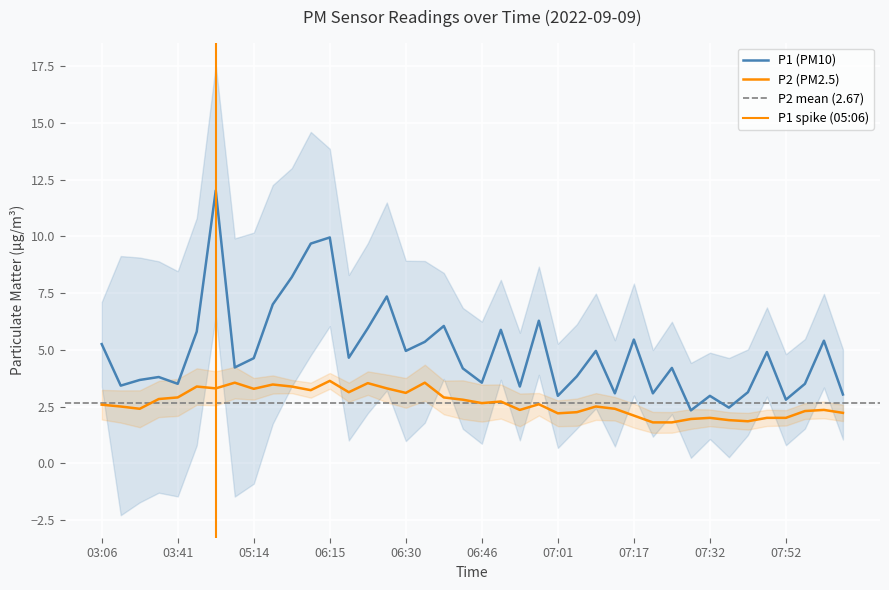

What is the value of the P2 point at the 27th from the left?

2.5